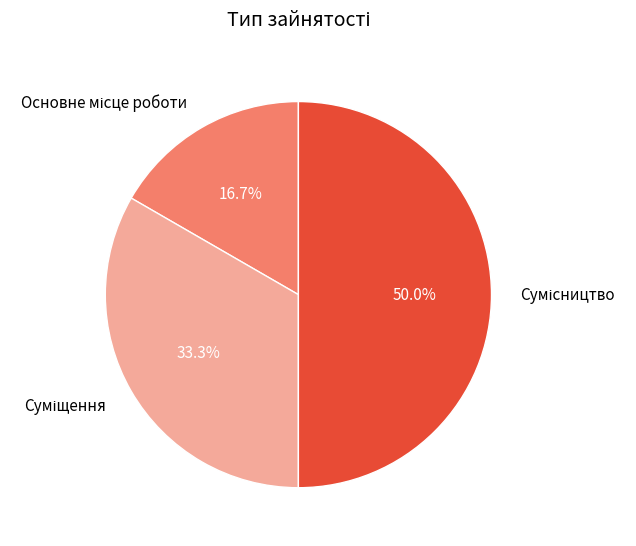

How many slices are in this pie chart?

3